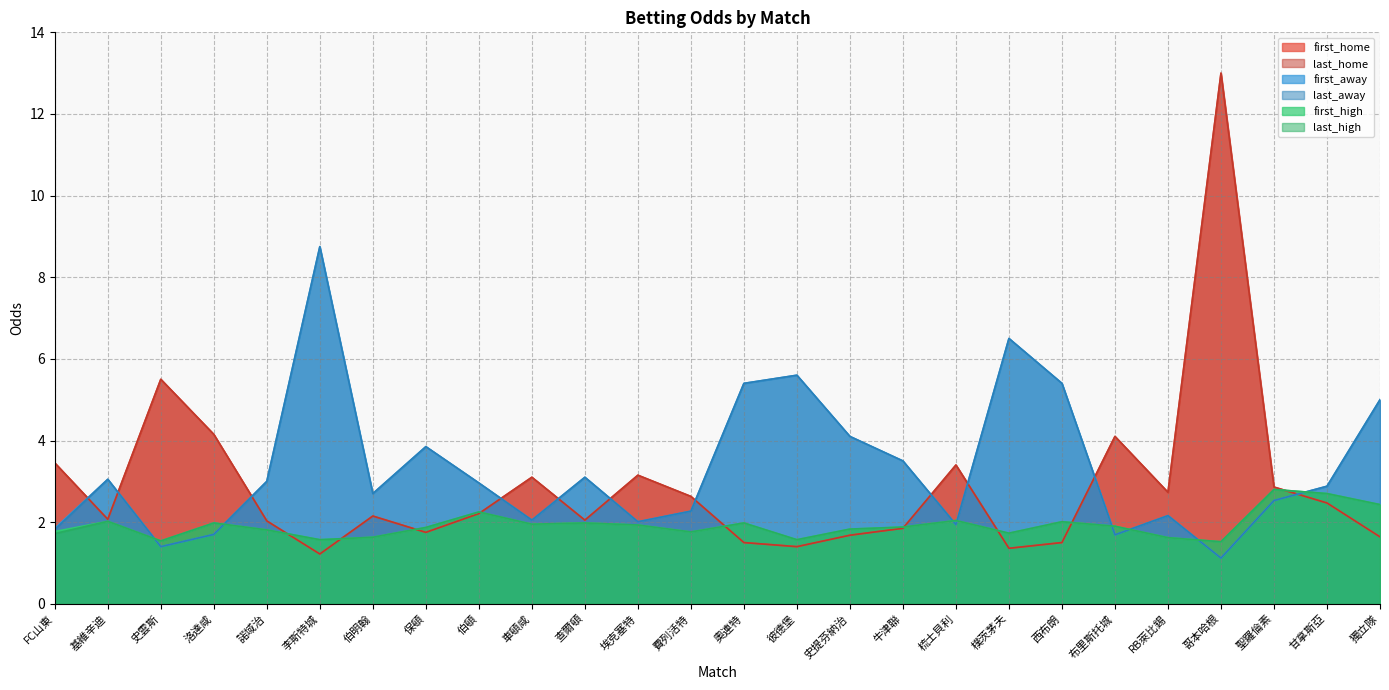

What is the total value across all series at 獨立隊?

18.1